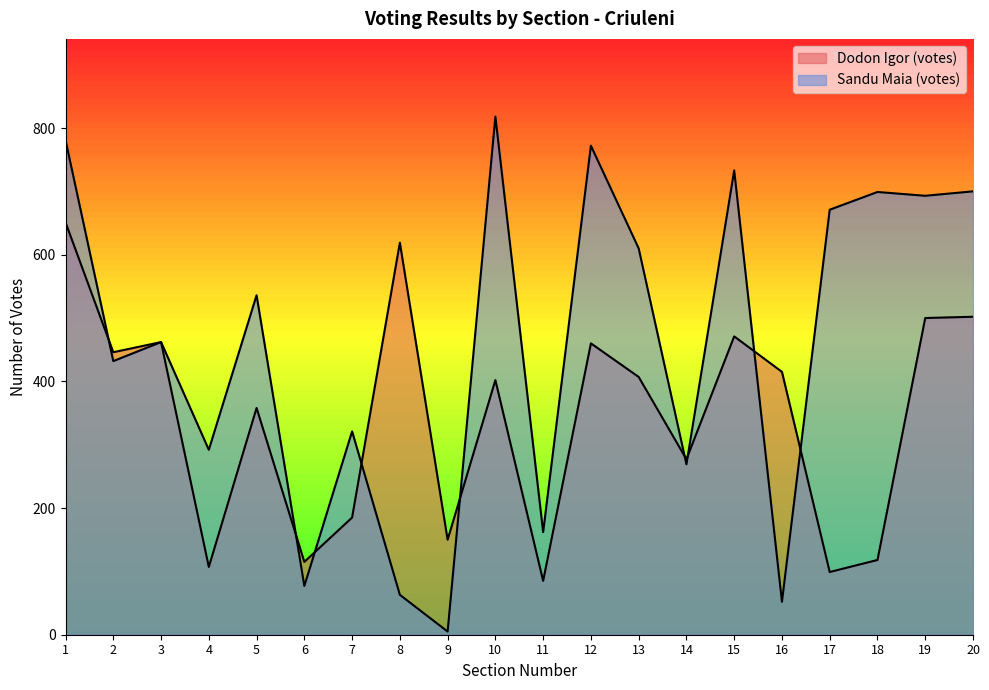

What is the spread (max minus min) of values at 17?

572